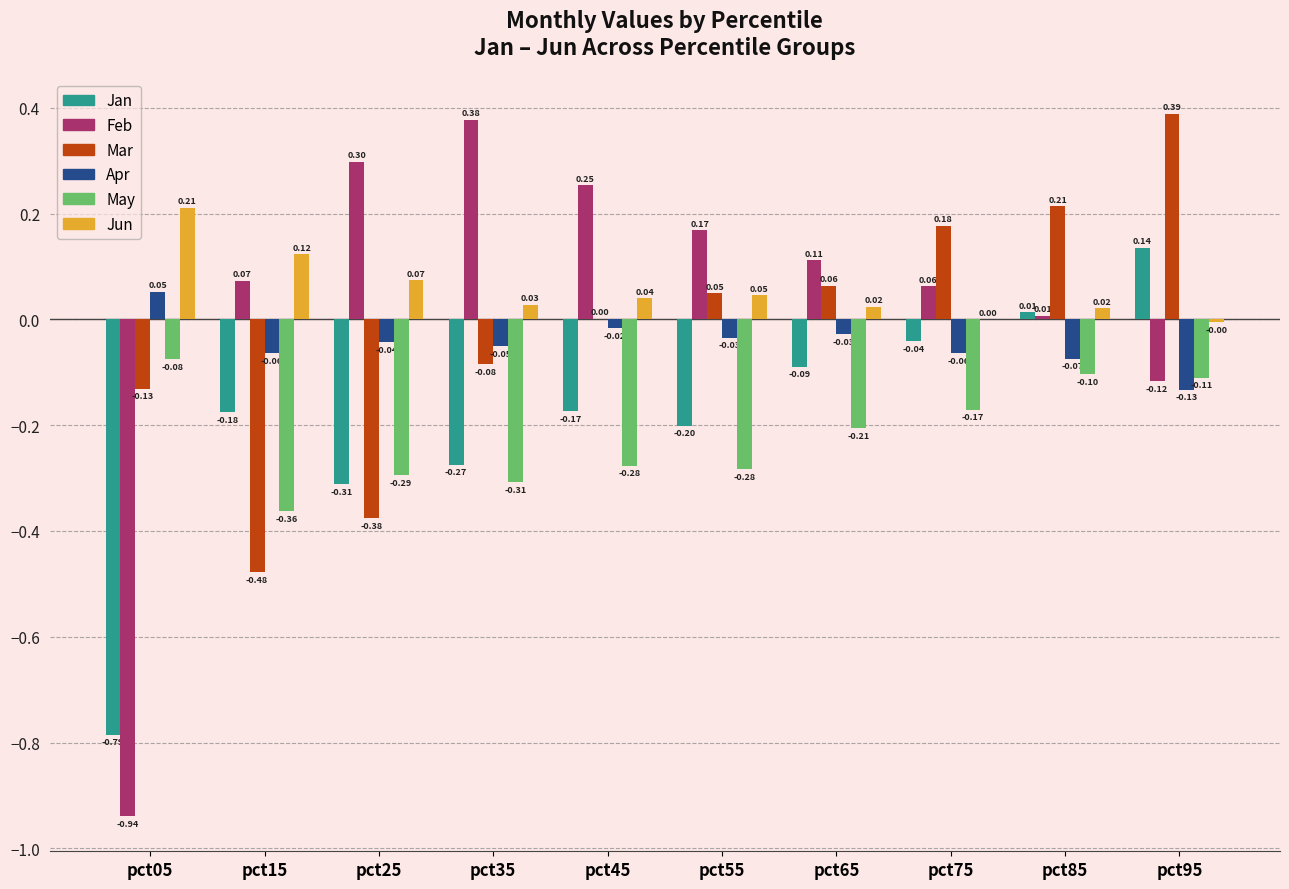

At which category is the sum across all series the highest?

pct95